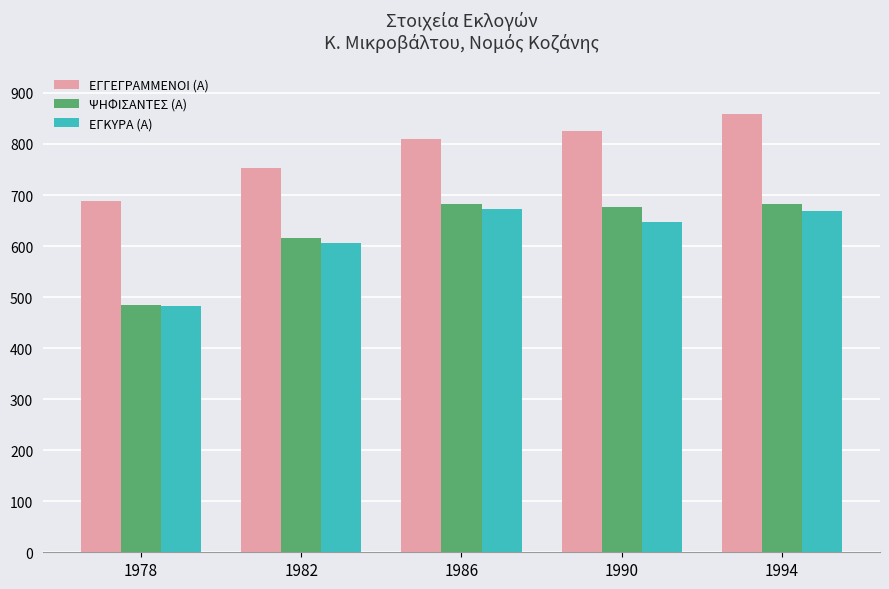

What is the spread (max minus min) of values at 1986?

138